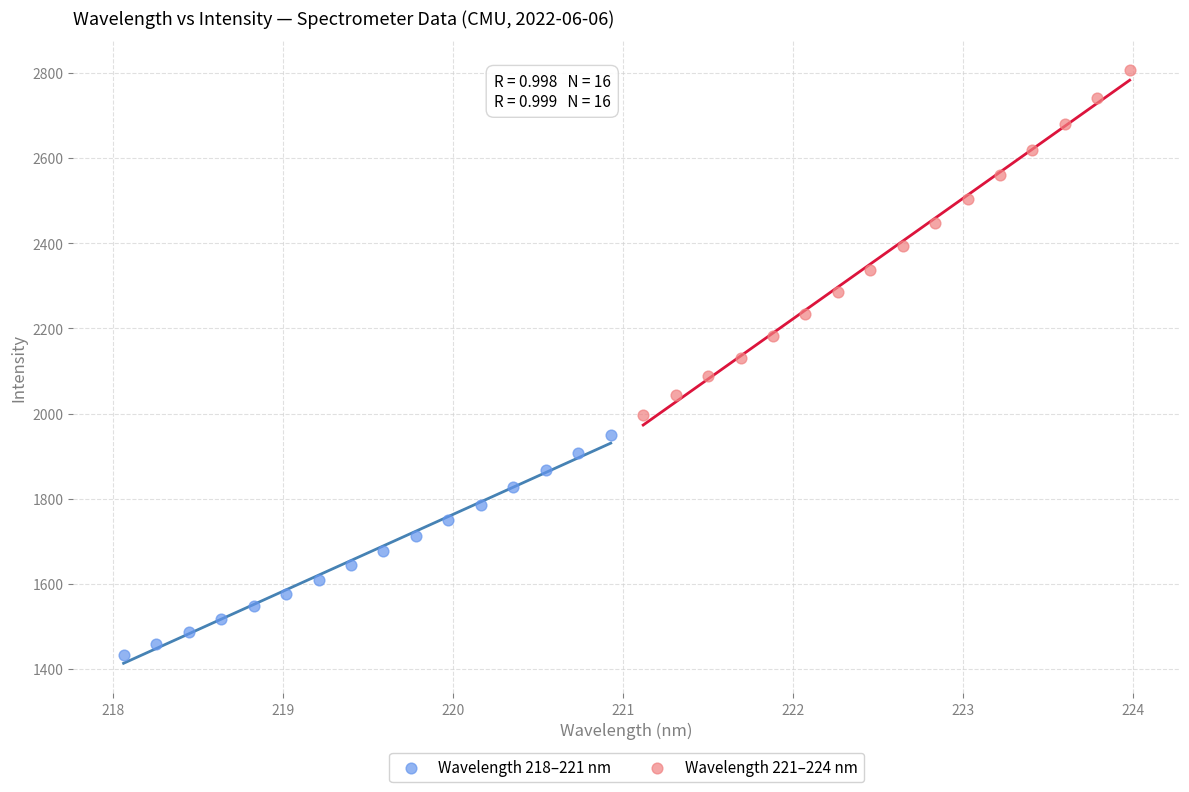

Which series has the widest spread of Y values?

Wavelength 221–224 nm